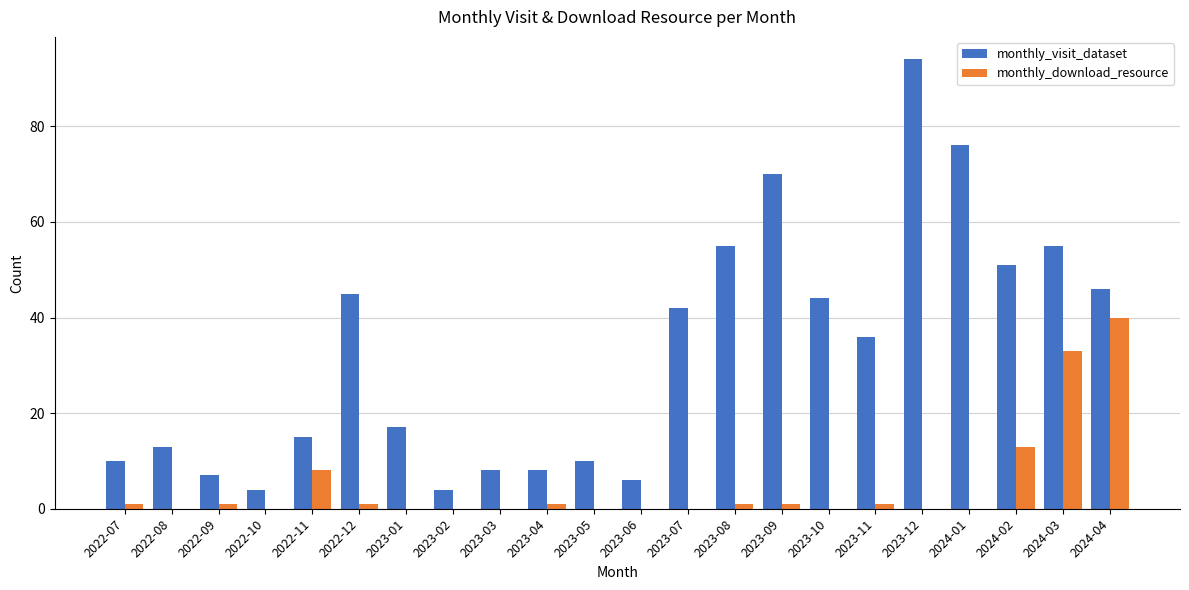

What is the sum of the monthly_download_resource values at 2023-02 and 2023-09?

1